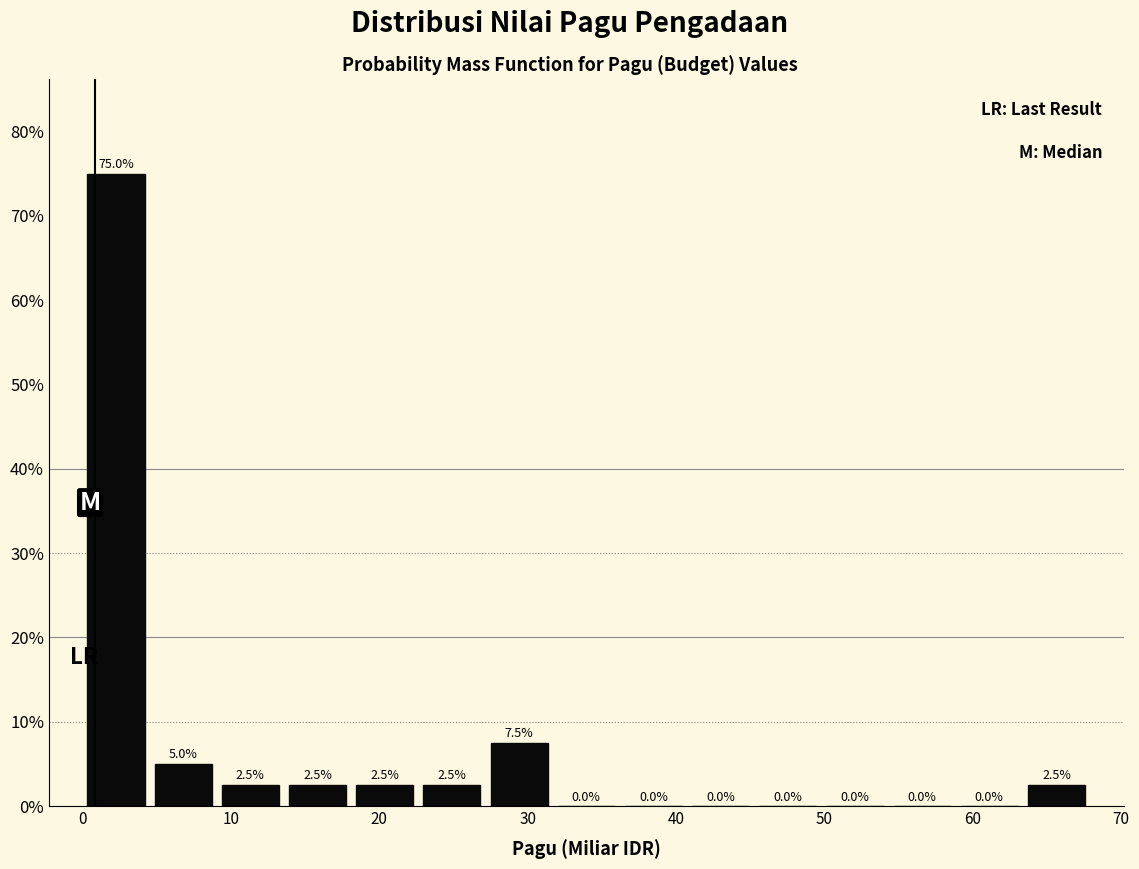

Over which range of the x-axis is the bar tallest?

0 to 5